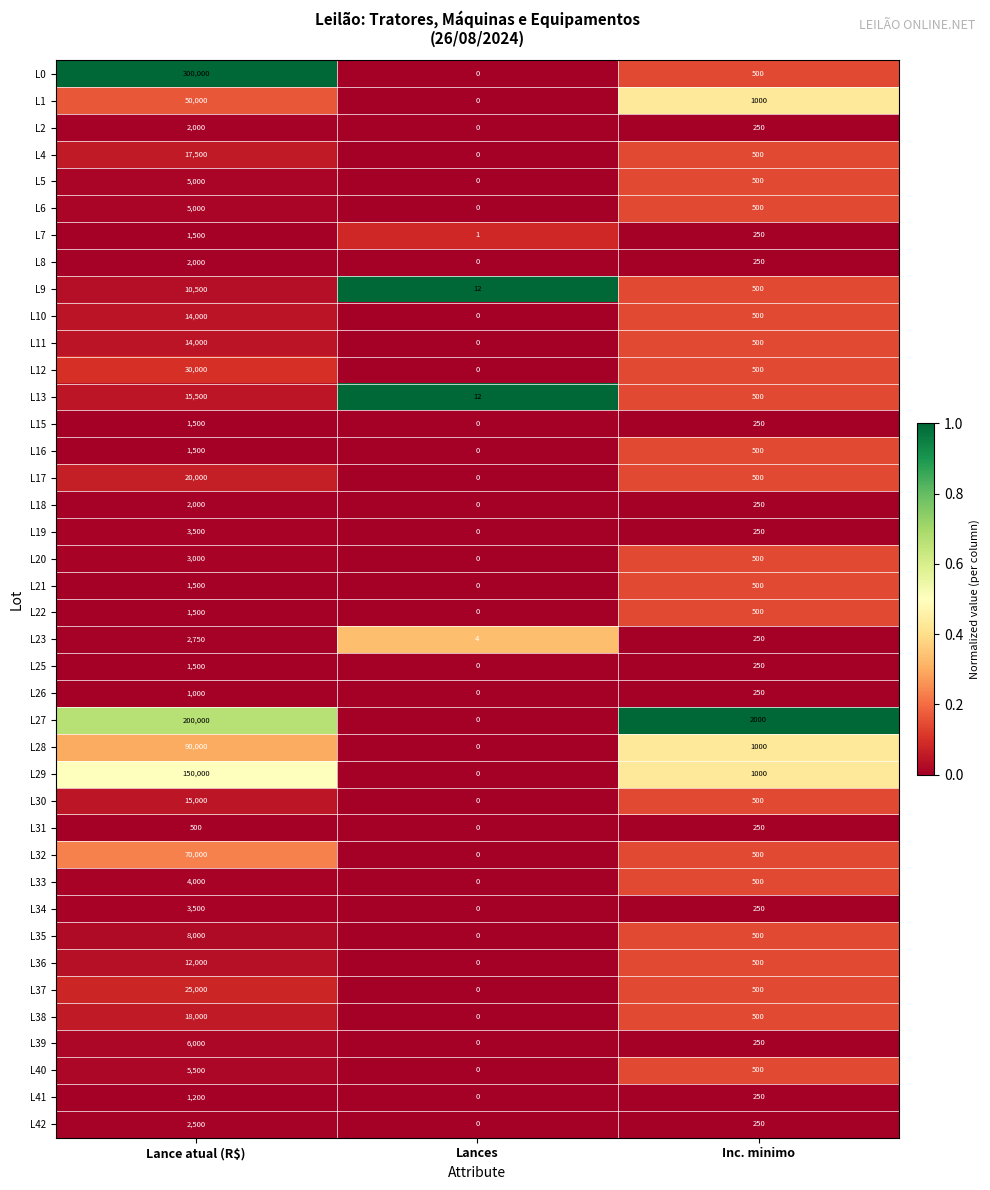

What is the total value across all series at Lances?

29